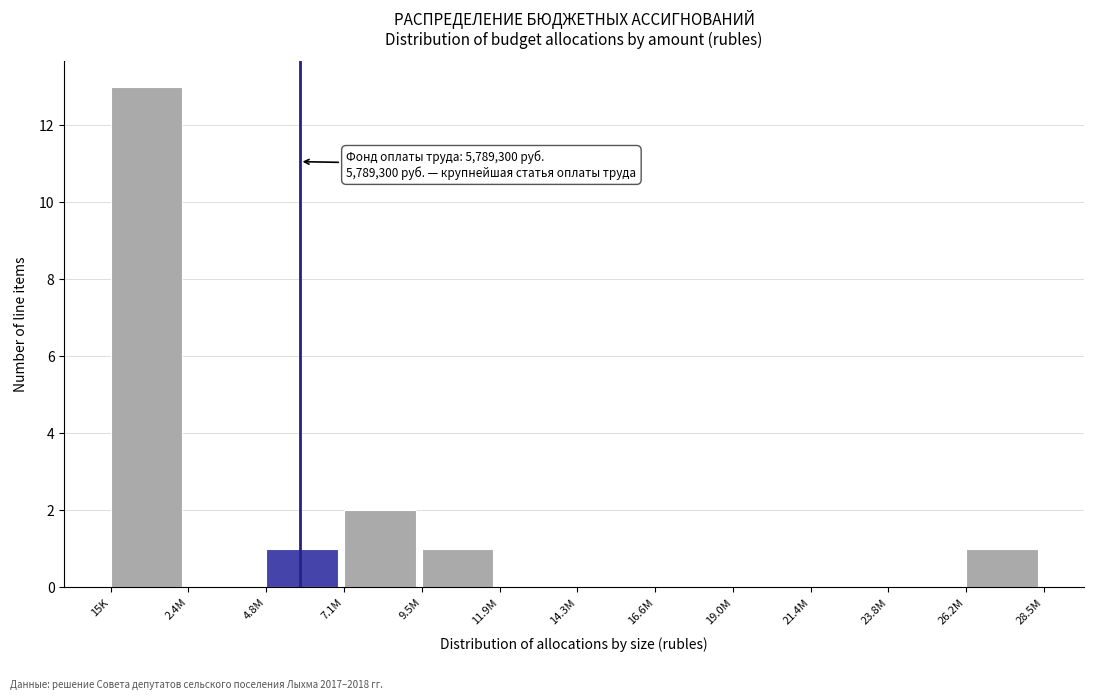

Reading left to right, transcribe all the data shown in this chart.

15K=13	2.4M=0	4.8M=1	7.1M=2	9.5M=1	11.9M=0	14.3M=0	16.6M=0	19.0M=0	21.4M=0	23.8M=0	26.2M=1